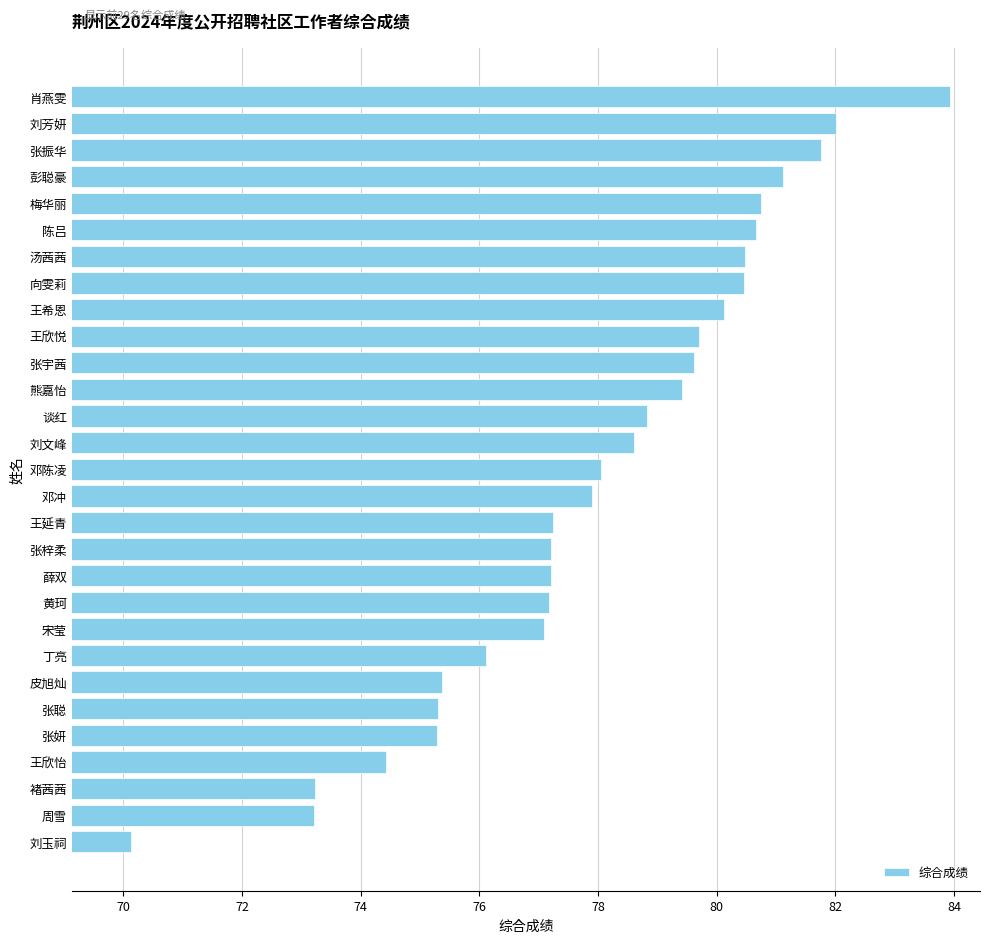

Which label corresponds to the largest value in the chart?

肖燕雯